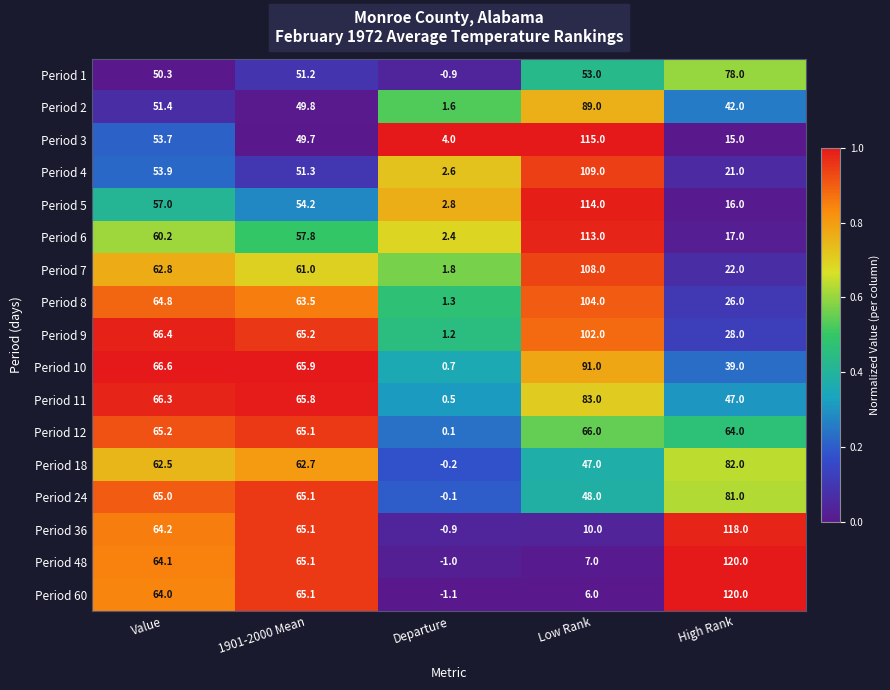

How many series are shown in this chart?

17